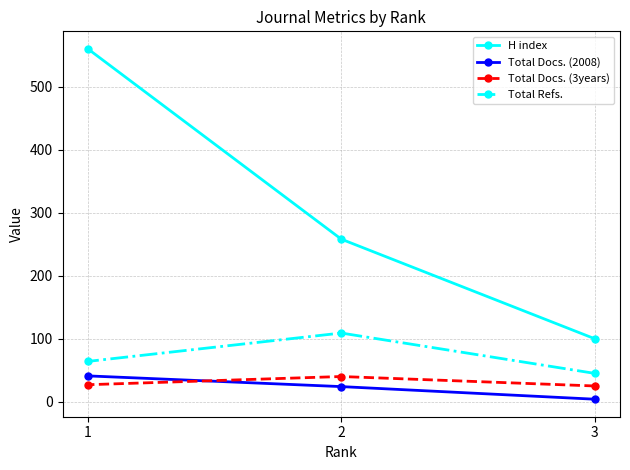

The value of Total Docs. (3years) at 3 is 25. True or false?

True